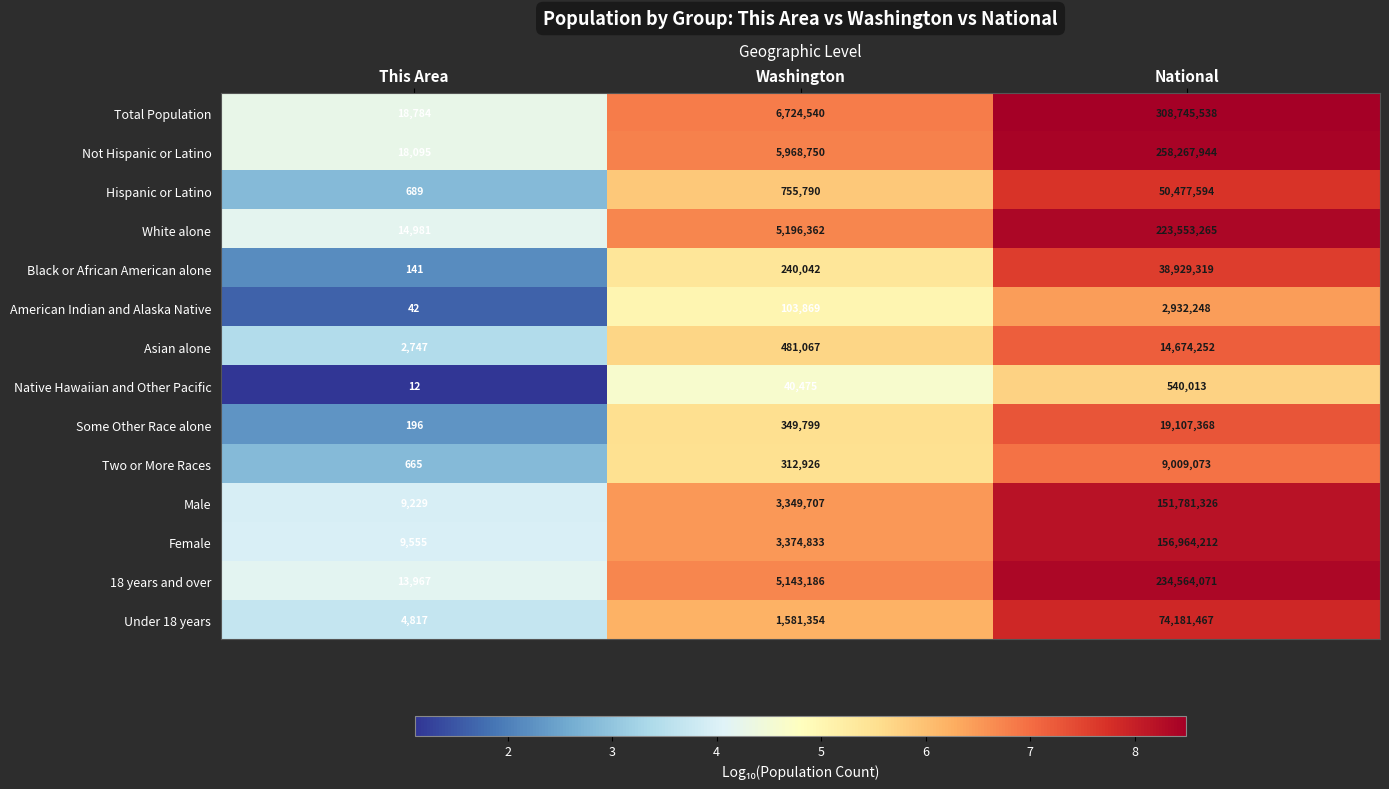

Is it true that Hispanic or Latino equals 50477594 at National?

True